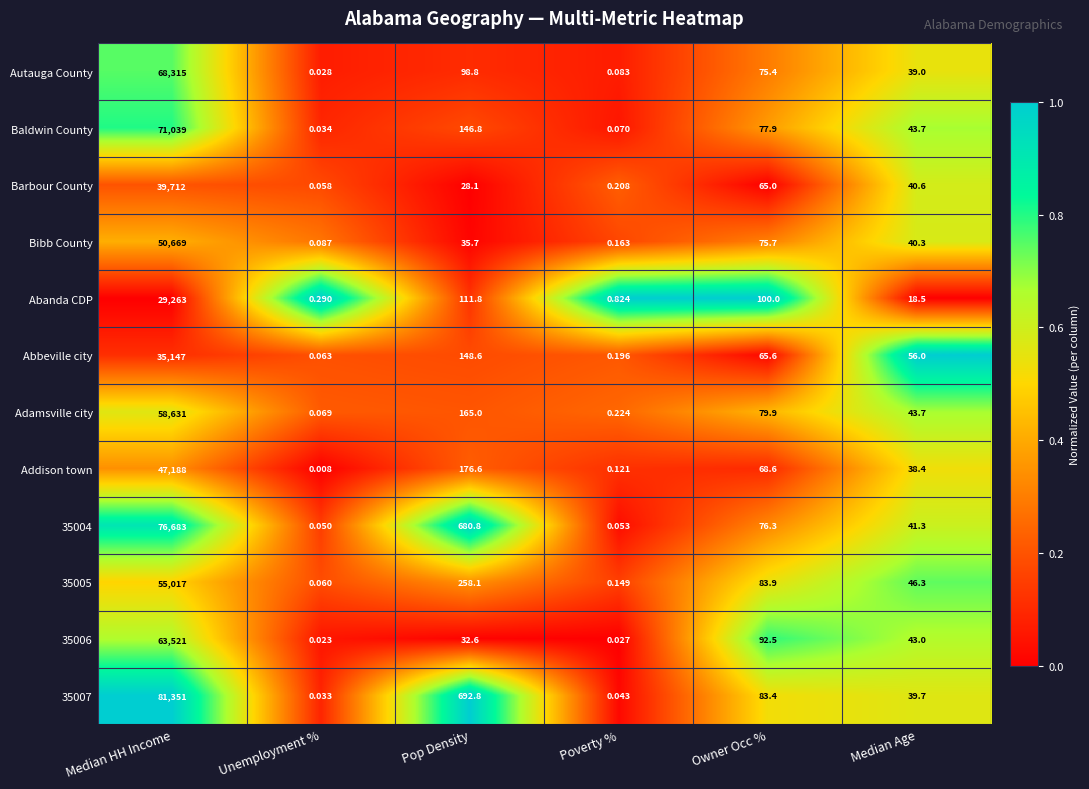

Which label corresponds to the largest value in the chart?

Median HH Income